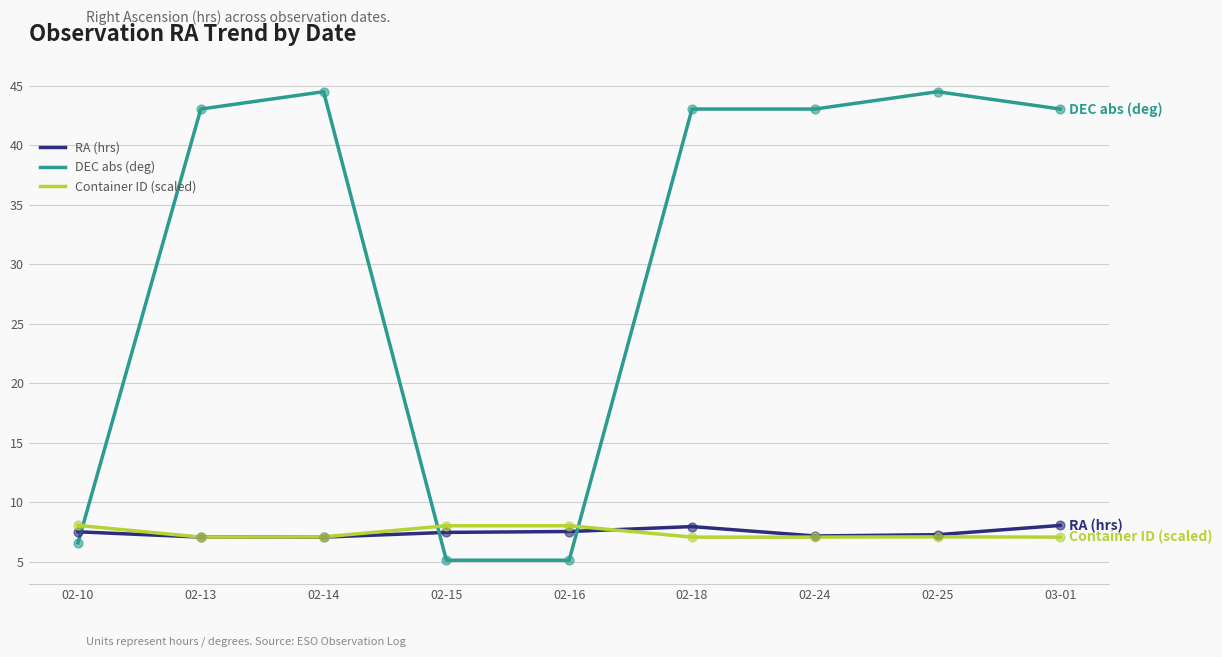

What are all the series names shown in the legend?

RA (hrs), DEC abs (deg), Container ID (scaled)